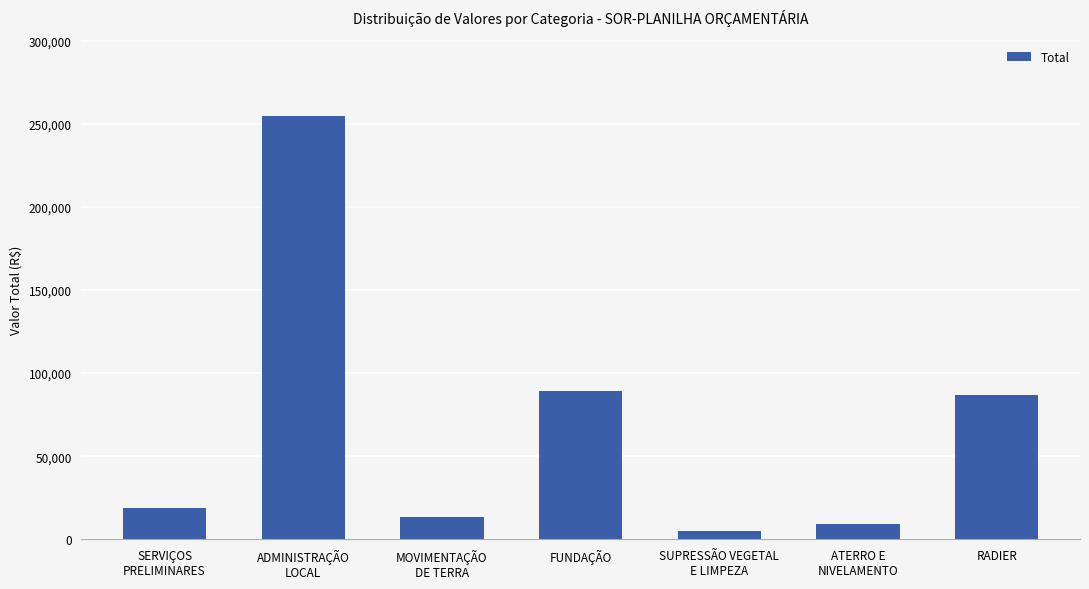

Is it true that the value at FUNDAÇÃO is 28279.6?

False